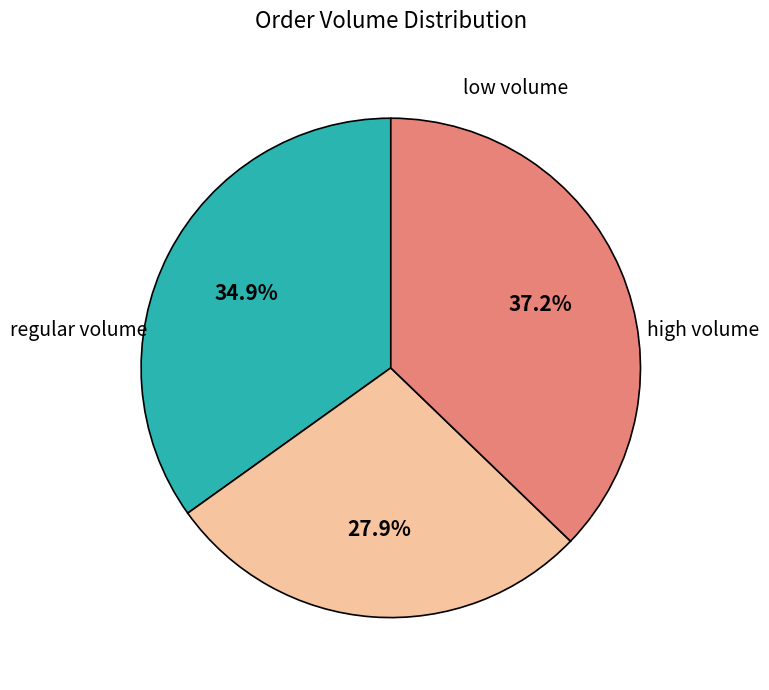

How many slices are in this pie chart?

3